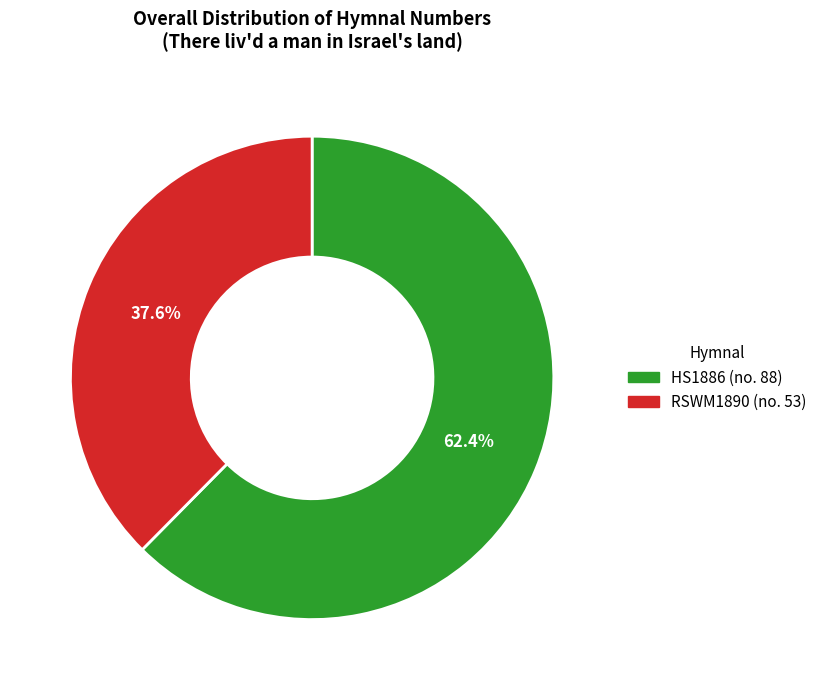

Is there a majority slice in this chart?

Yes